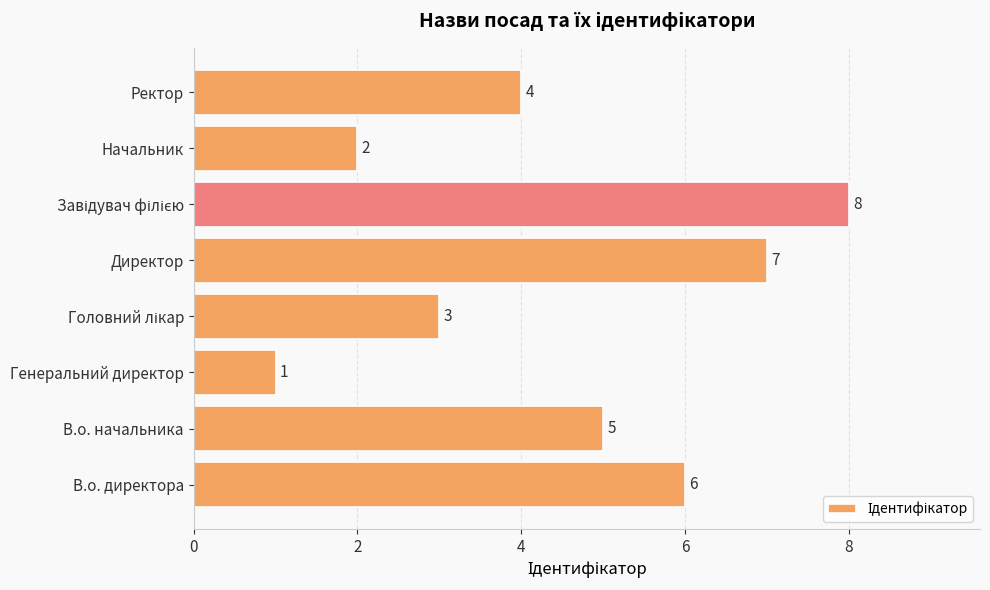

What is the greatest value displayed?

8